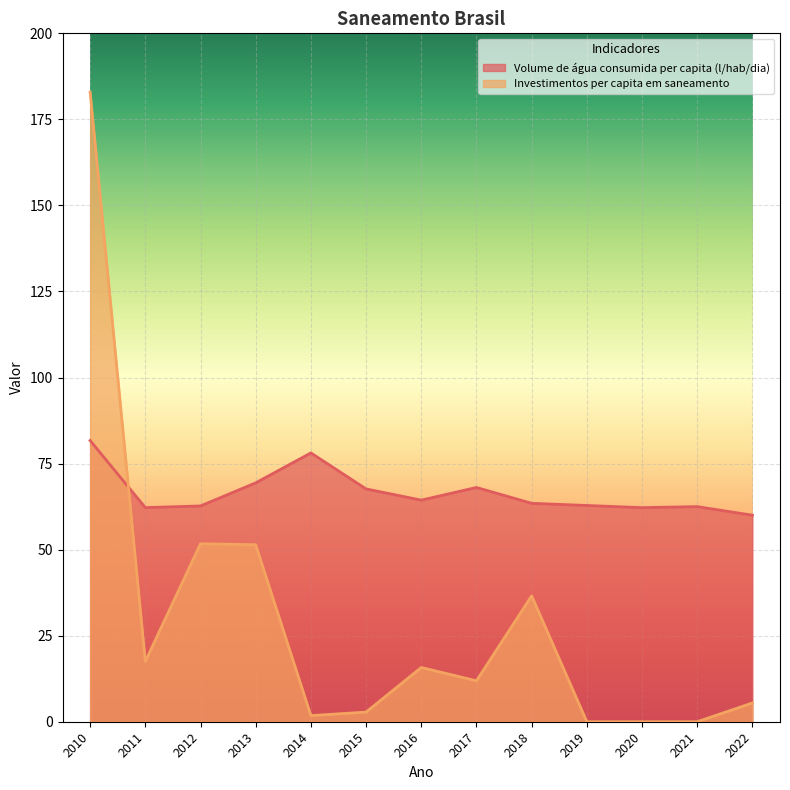

Reading left to right, transcribe all the data shown in this chart.

Volume de água consumida per capita (l/hab/dia): 2010=81.7	2011=62.2	2012=62.7	2013=69.4	2014=78.1	2015=67.6	2016=64.4	2017=68.1	2018=63.5	2019=62.8	2020=62.2	2021=62.5	2022=60.0
Investimentos per capita em saneamento: 2010=182.9	2011=17.5	2012=51.7	2013=51.4	2014=1.8	2015=2.8	2016=15.8	2017=11.9	2018=36.6	2019=0.0	2020=0.0	2021=0.0	2022=5.5